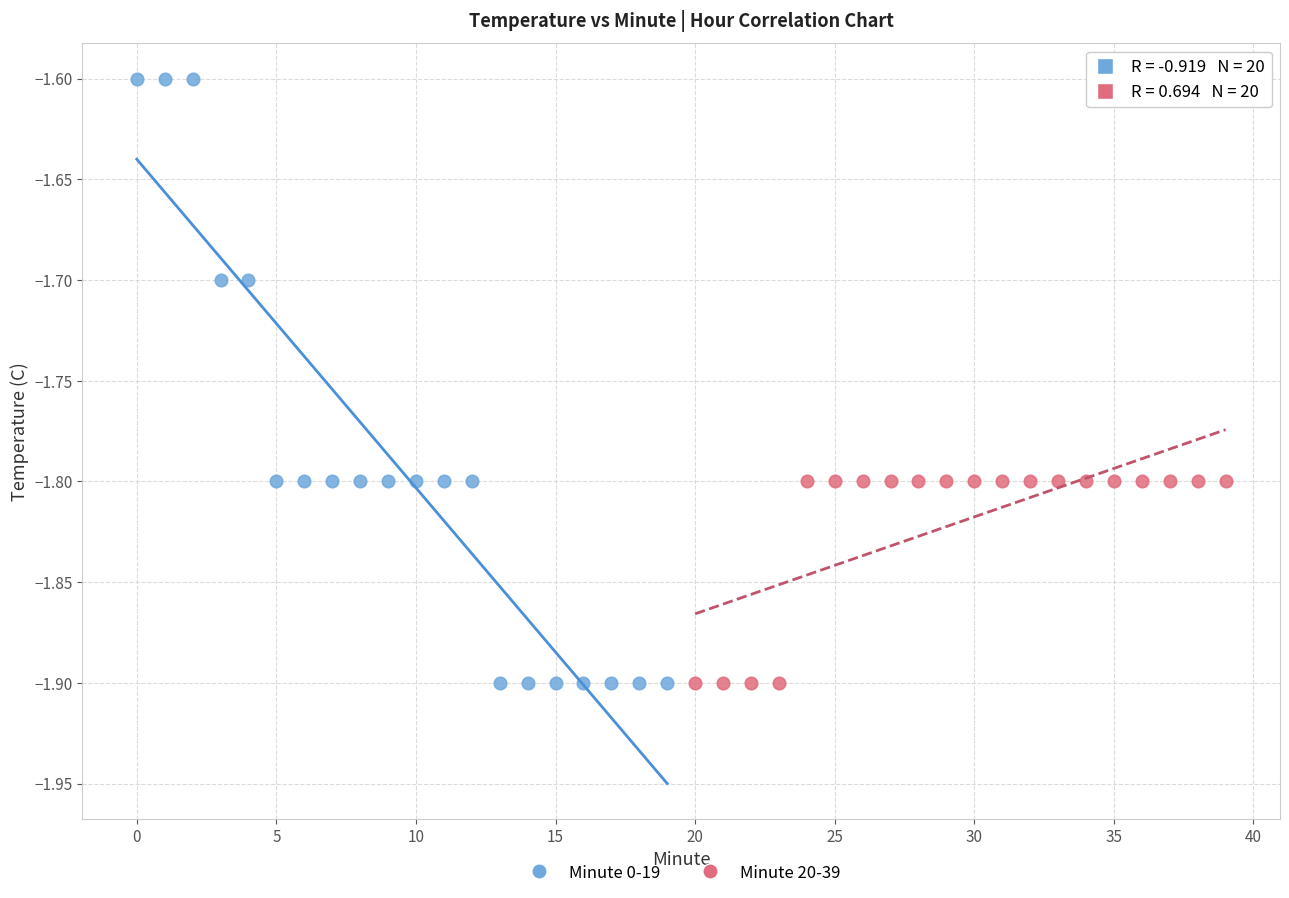

Which series has the largest Y range (max minus min)?

Minute 0-19